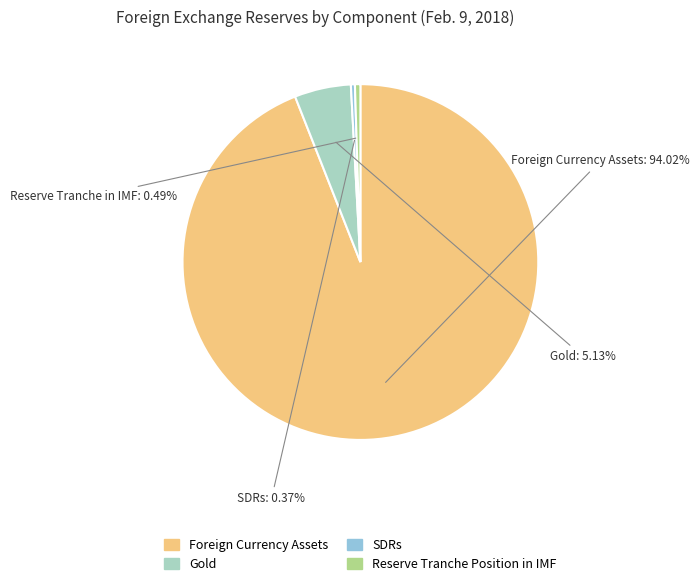

The Gold slice represents 17% of the pie. True or false?

False